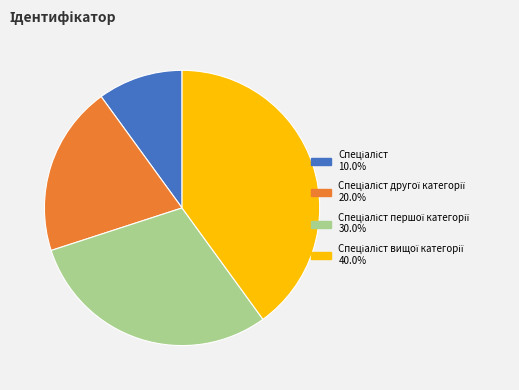

Is there a majority slice in this chart?

No